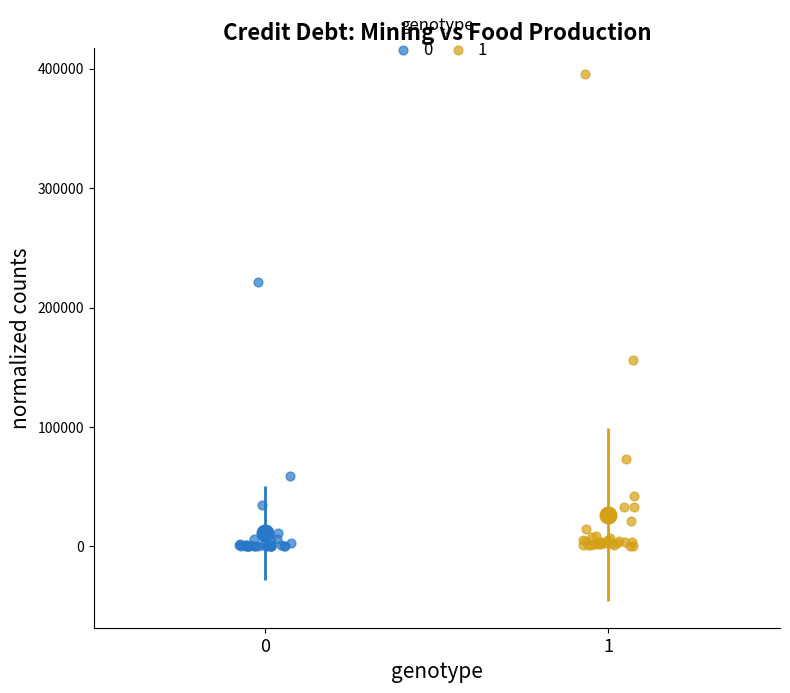

What are all the series names shown in the legend?

0, 1